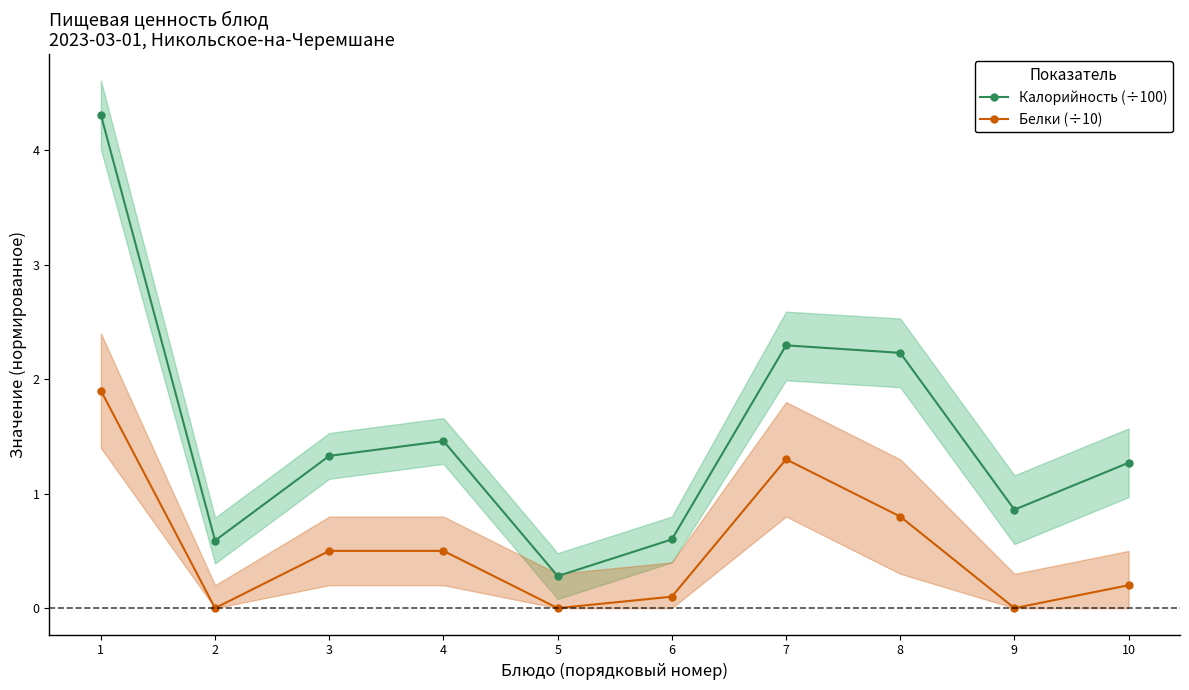

What is the maximum value for Белки (÷10)?

1.9